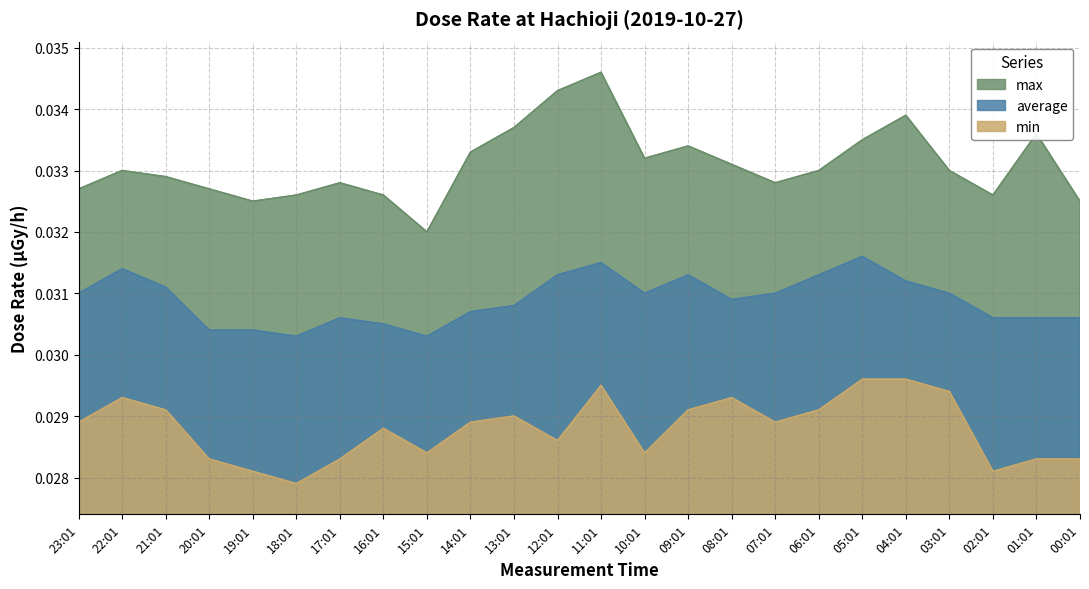

At how many categories does at least one series exceed 0?

24